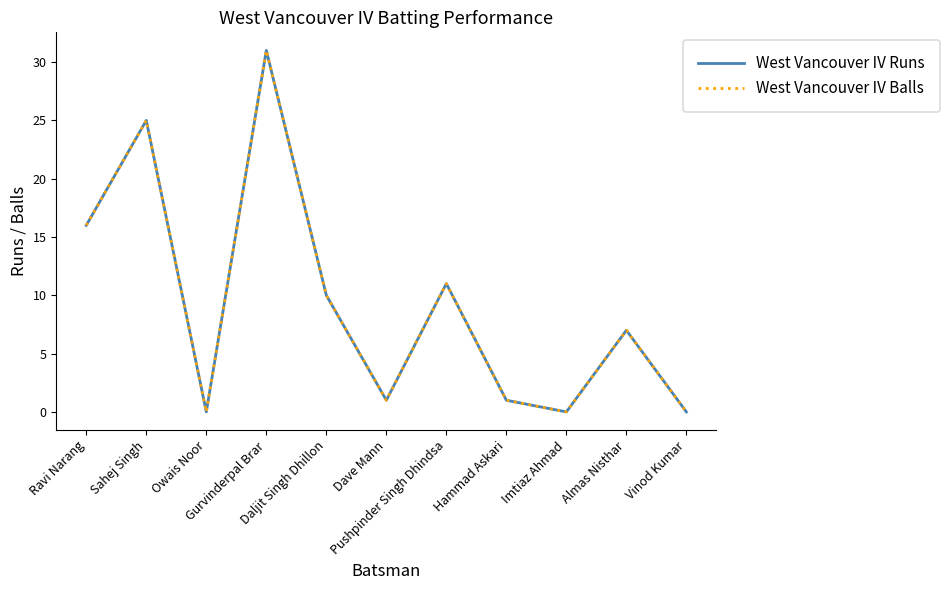

Is this an area chart (filled region under the line)?

No